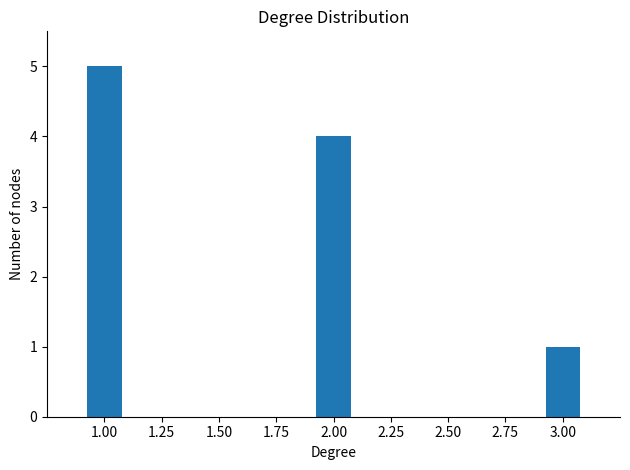

List the labels in order of value, smallest first.

3.00, 2.00, 1.00